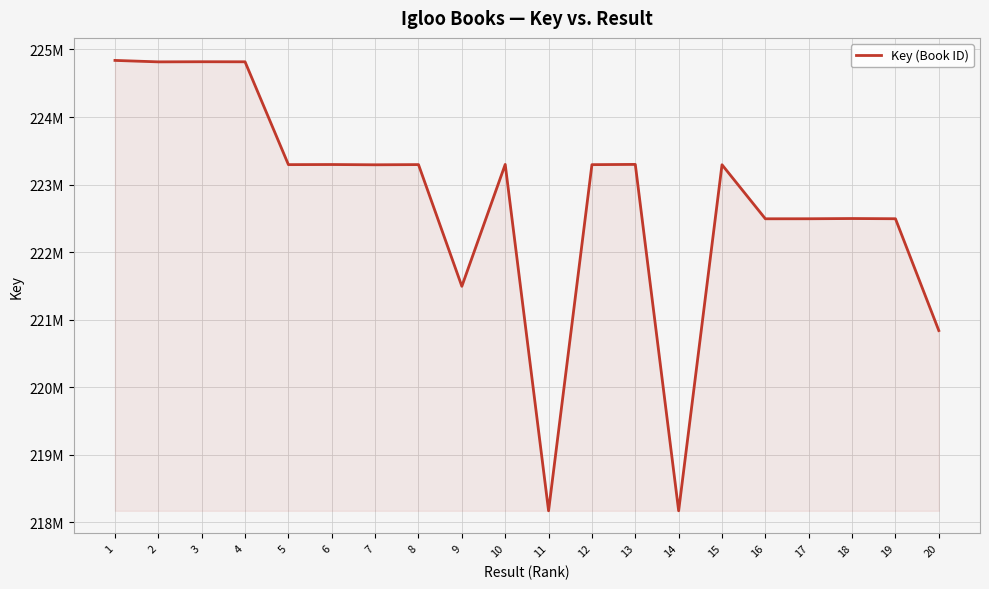

Is this an area chart (filled region under the line)?

Yes